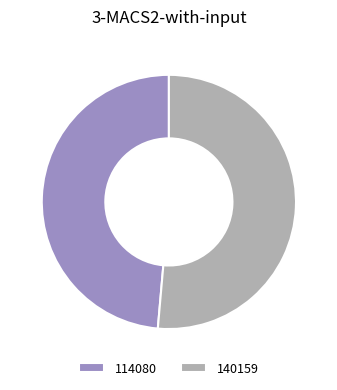

What is the ratio of the value at 114080 to the value at 140159?

0.9